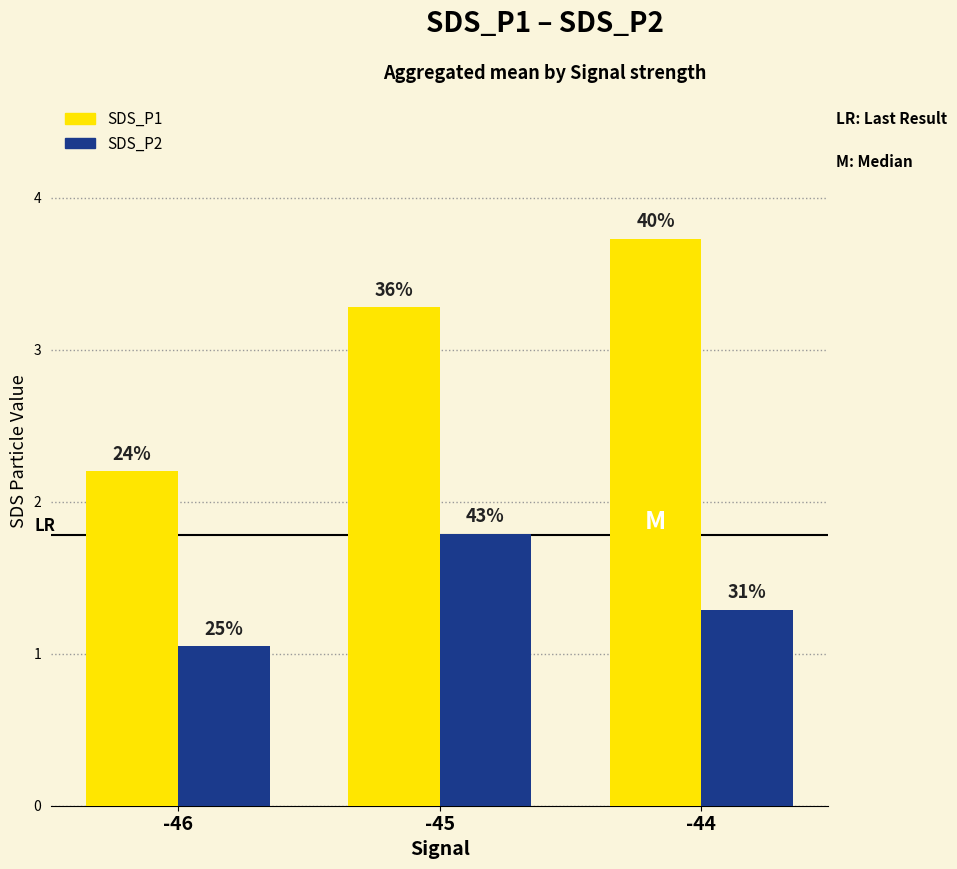

Between -46 and -44, which series saw the biggest shift?

SDS_P1